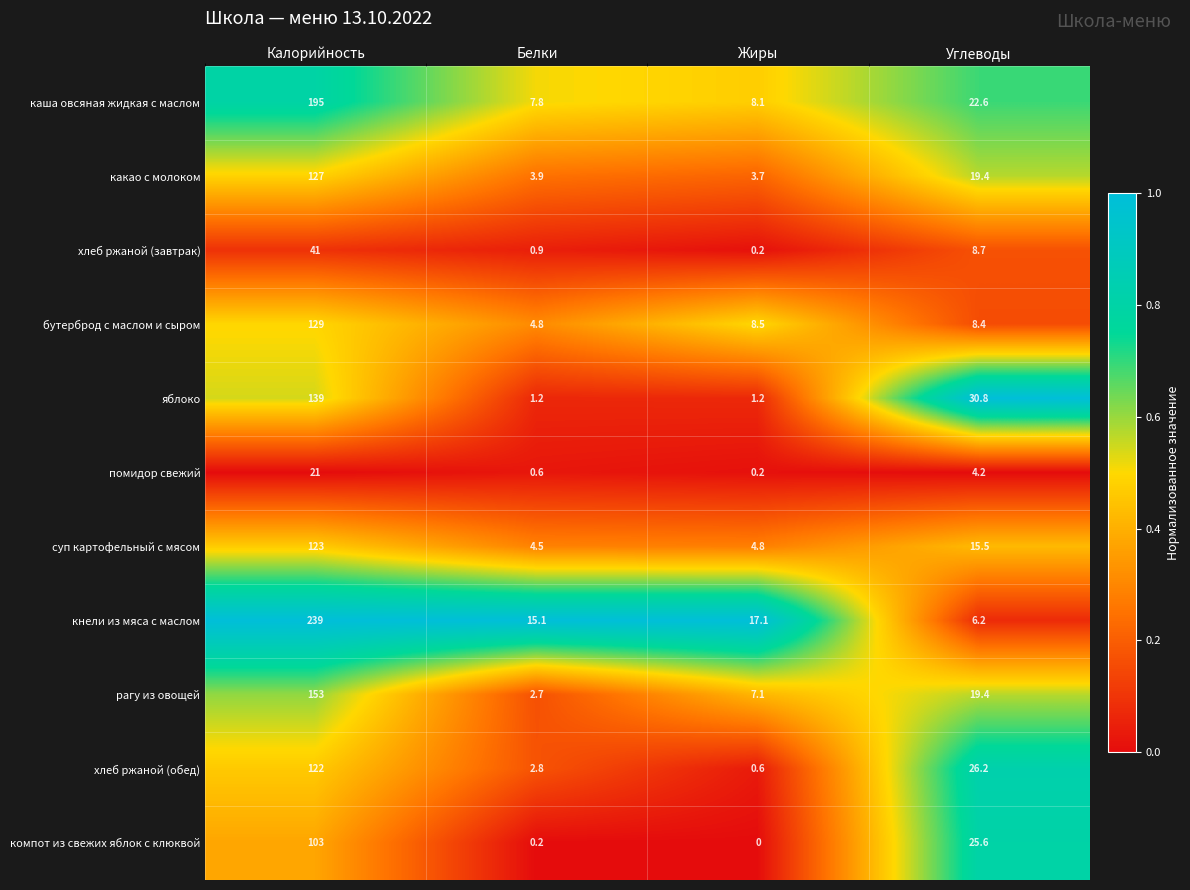

Is the value of каша овсяная жидкая с маслом at Углеводы greater than the value of суп картофельный с мясом at Жиры?

Yes